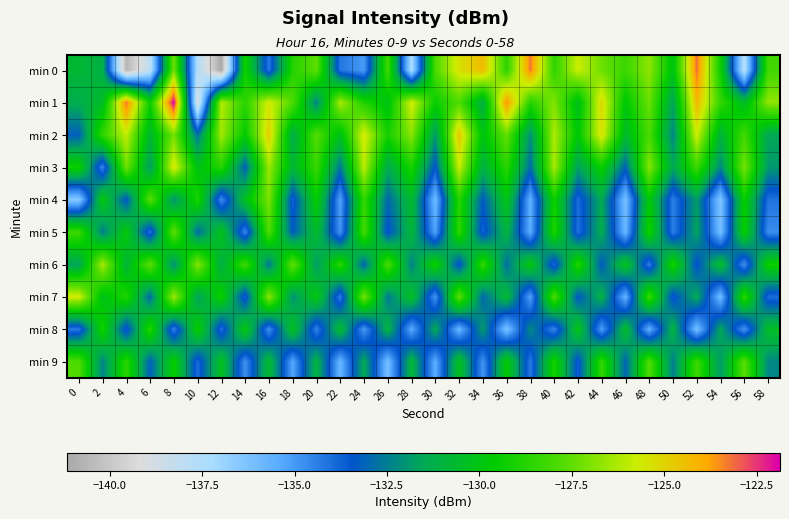

At 50, list the series in order from largest to smallest.

min 6, min 0, min 8, min 3, min 1, min 2, min 9, min 7, min 4, min 5